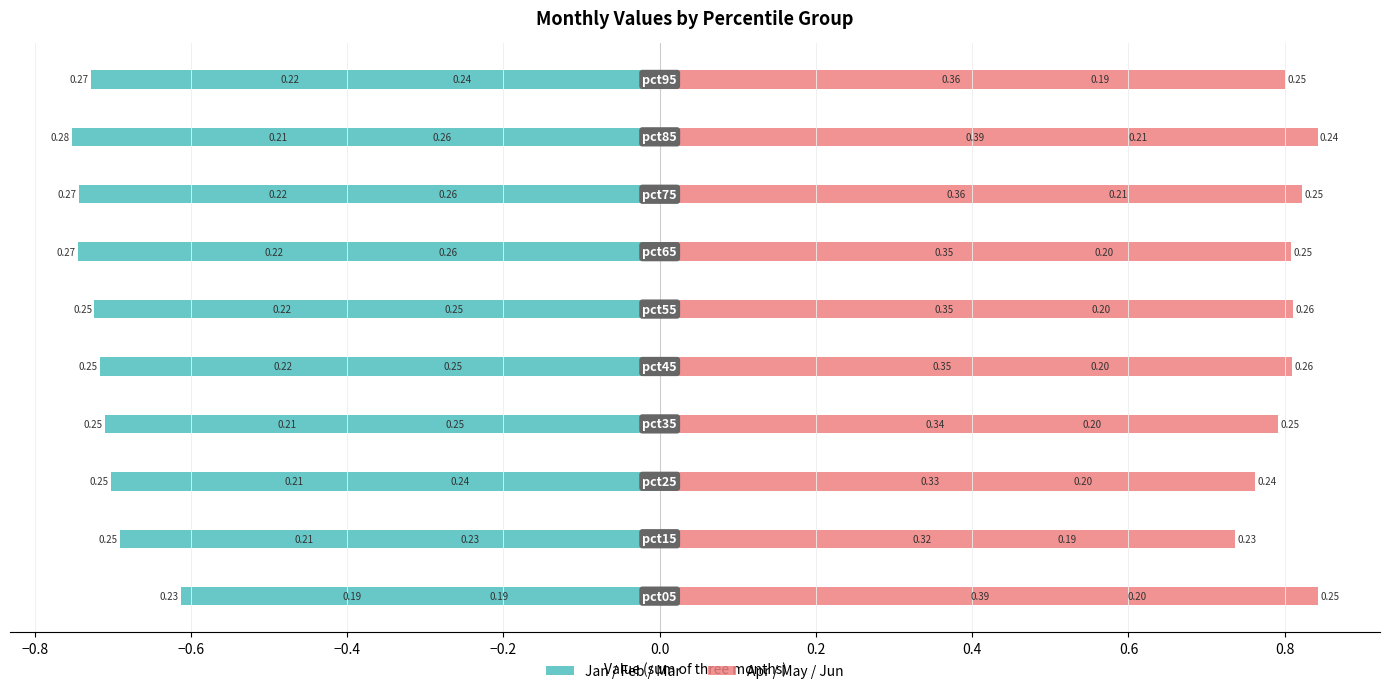

What is the label of the 3rd bar from the right?

0.4